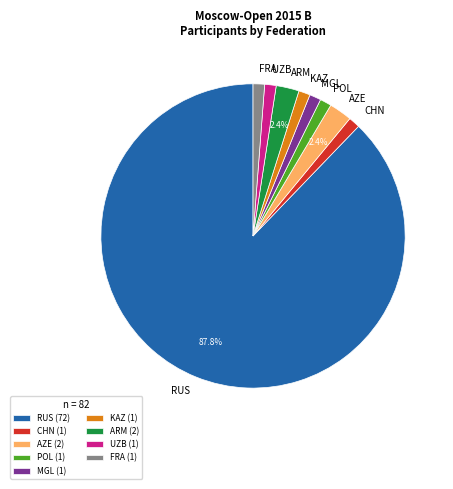

The CHN slice represents 1% of the pie. True or false?

True